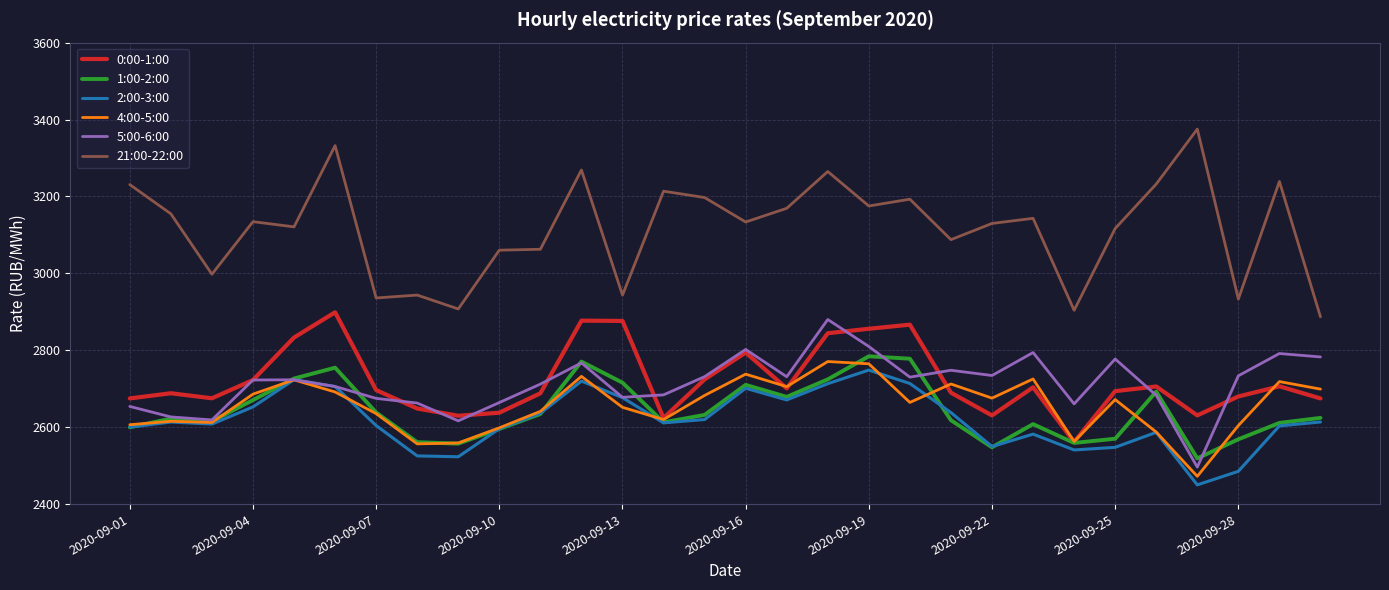

Which series has the largest range (max minus min)?

21:00-22:00